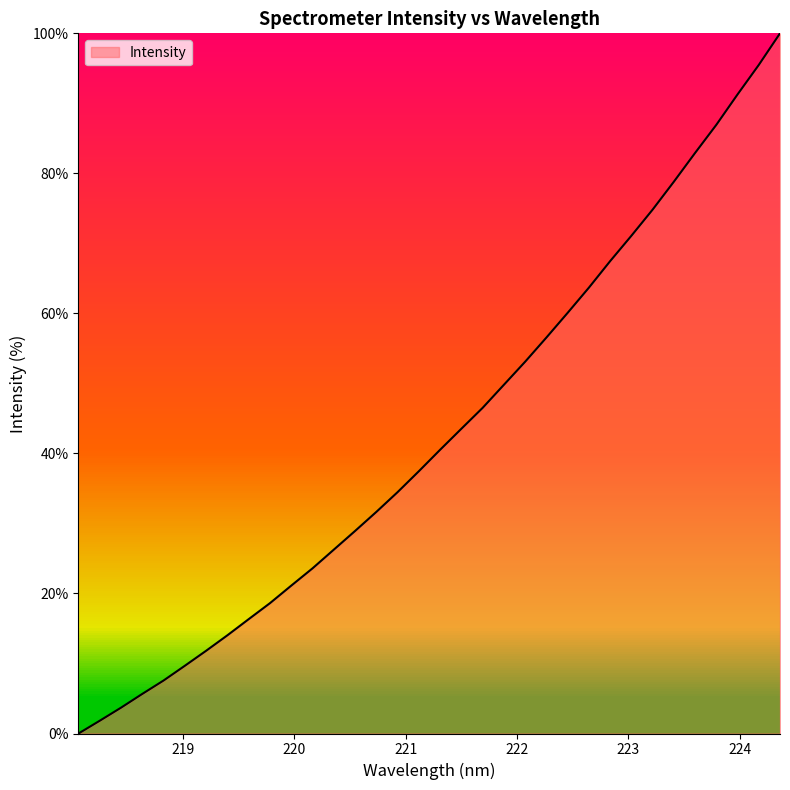

What is the difference between the maximum and minimum values?

100.0